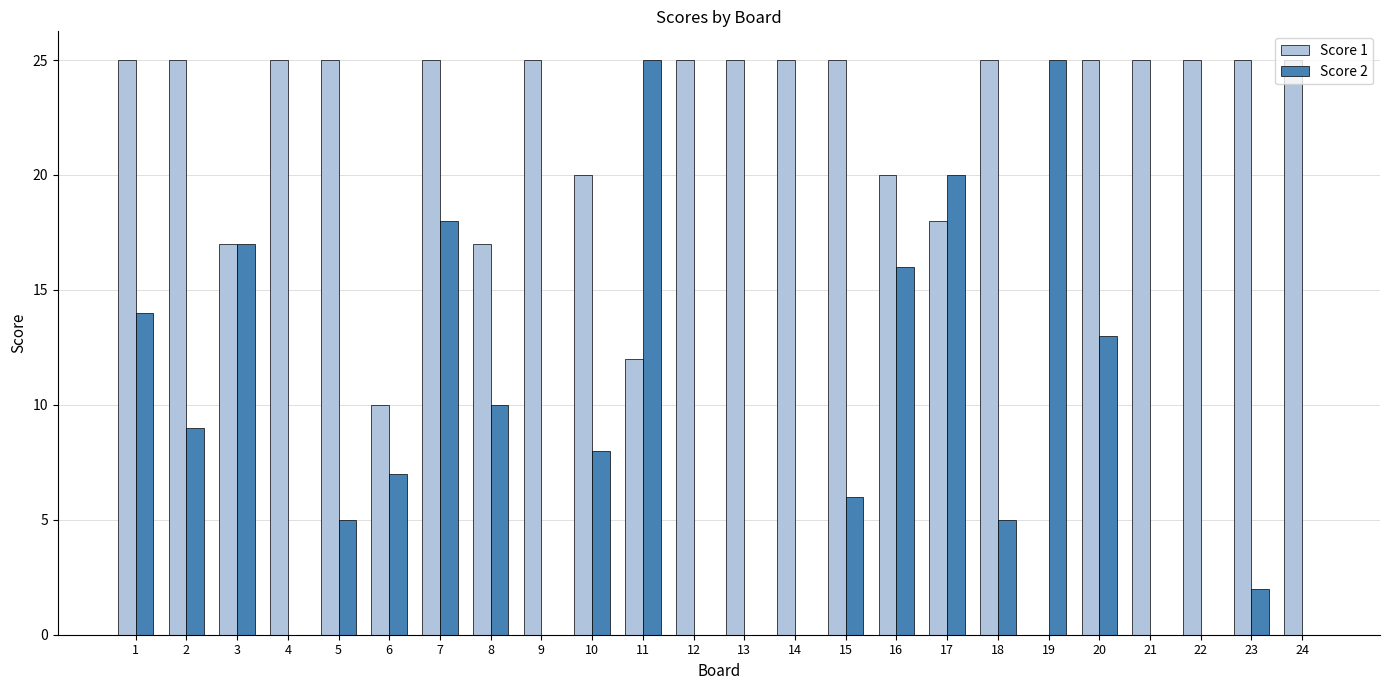

Reading left to right, transcribe all the data shown in this chart.

Score 1: 25	25	17	25	25	10	25	17	25	20	12	25	25	25	25	20	18	25	0	25	25	25	25	25
Score 2: 14	9	17	0	5	7	18	10	0	8	25	0	0	0	6	16	20	5	25	13	0	0	2	0